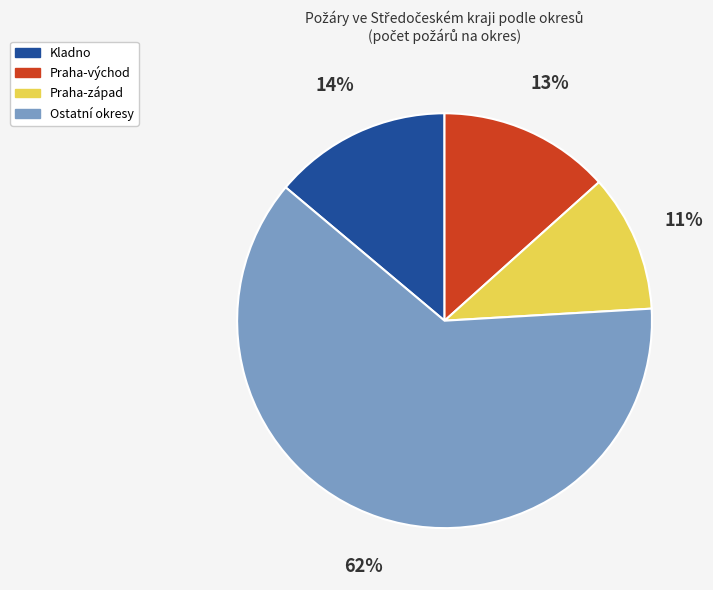

Count the number of slices in the pie.

4